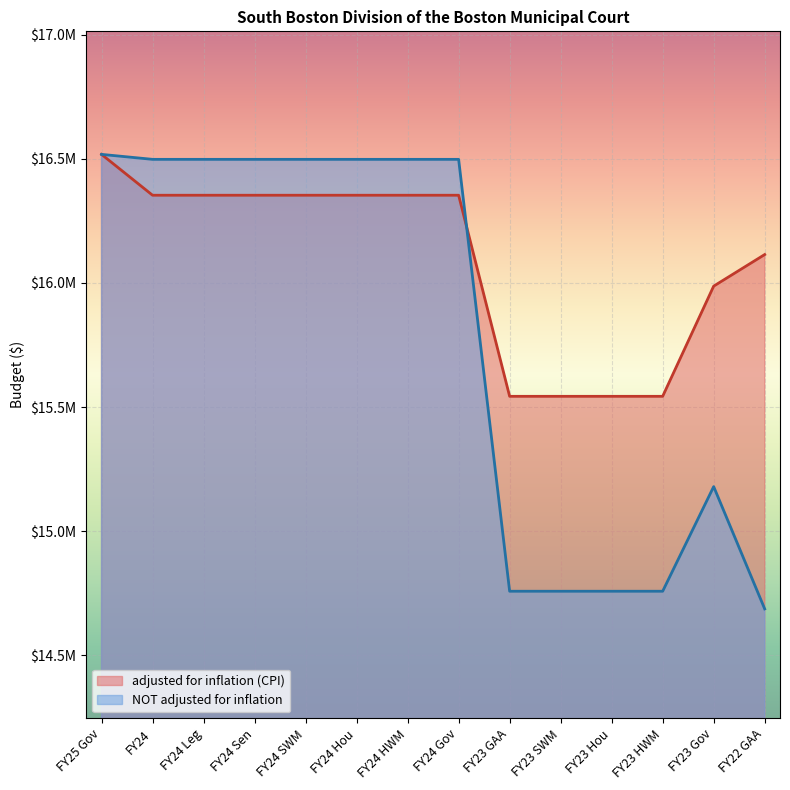

What is the value of the NOT adjusted for inflation point at the 11th from the left?

14758440